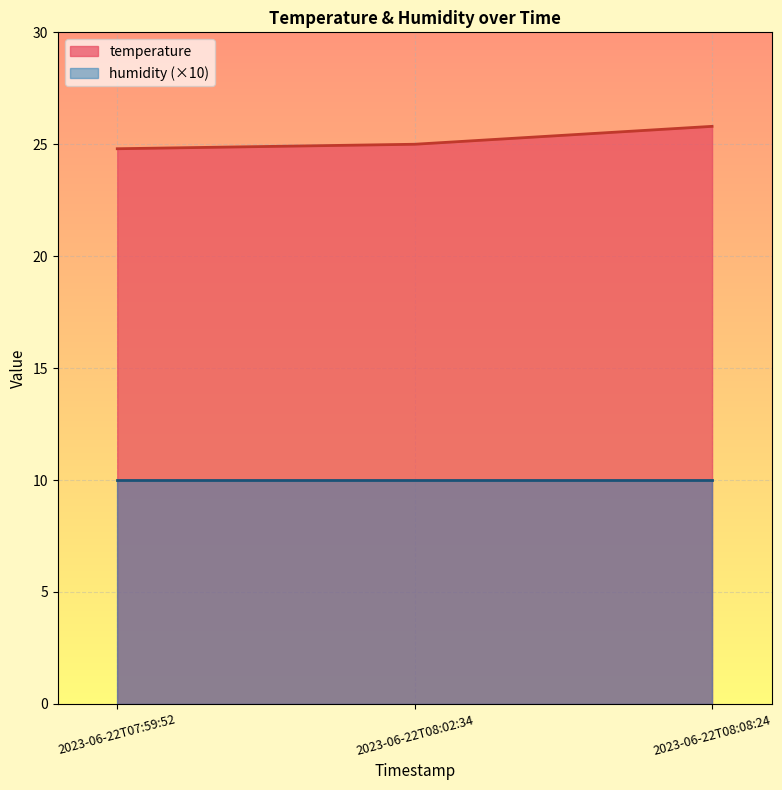

What is the smallest value displayed?

10.0